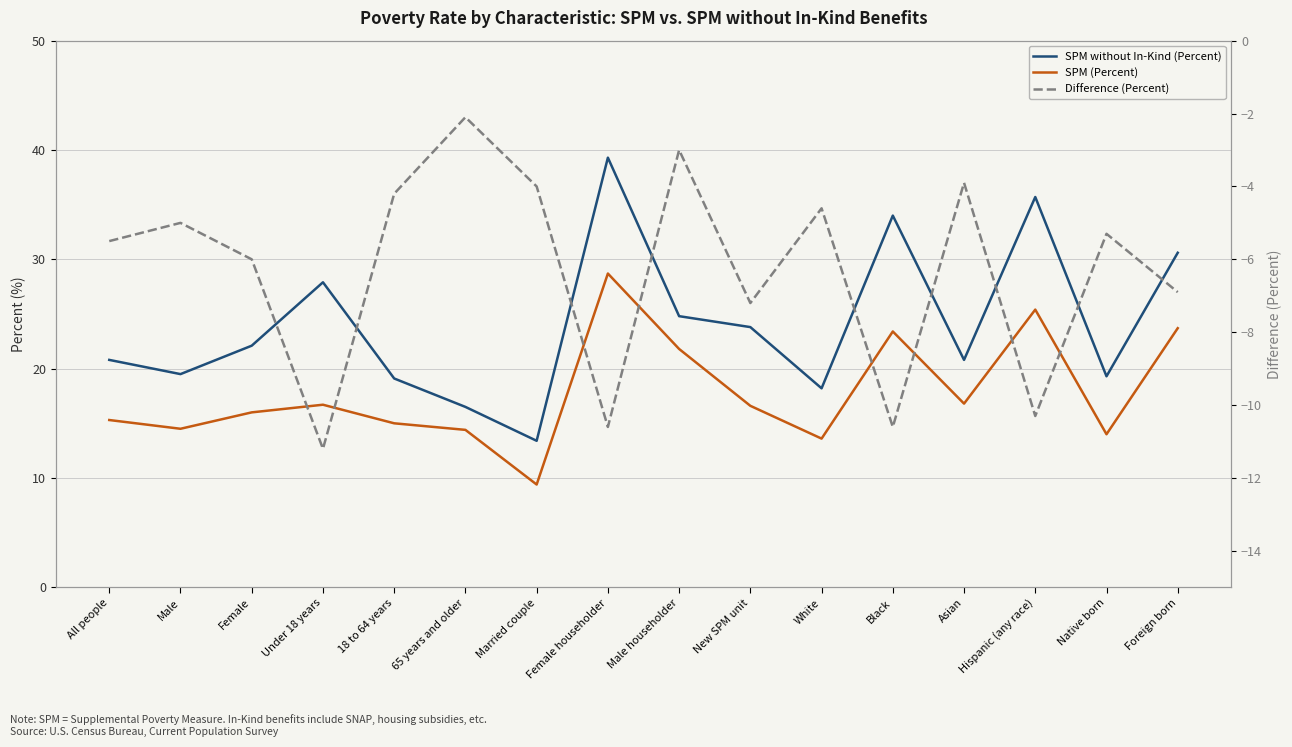

What is the difference between the SPM without In-Kind (Percent) values at Foreign born and White?

12.4